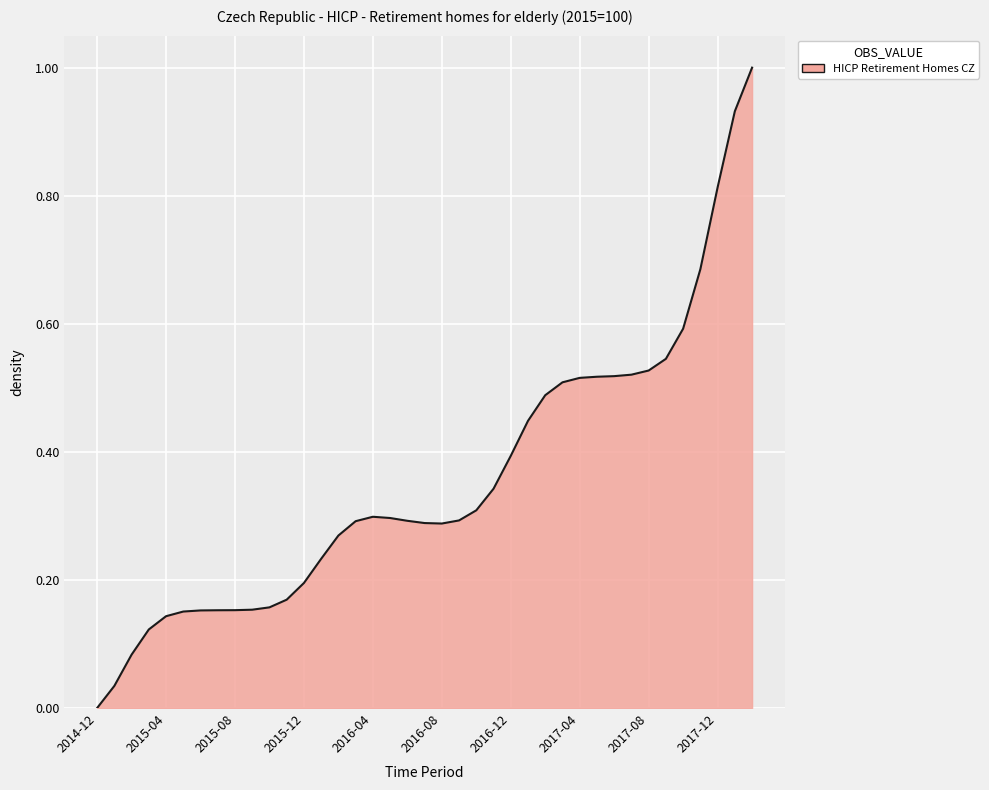

What is the difference between the maximum and minimum values?

1.0